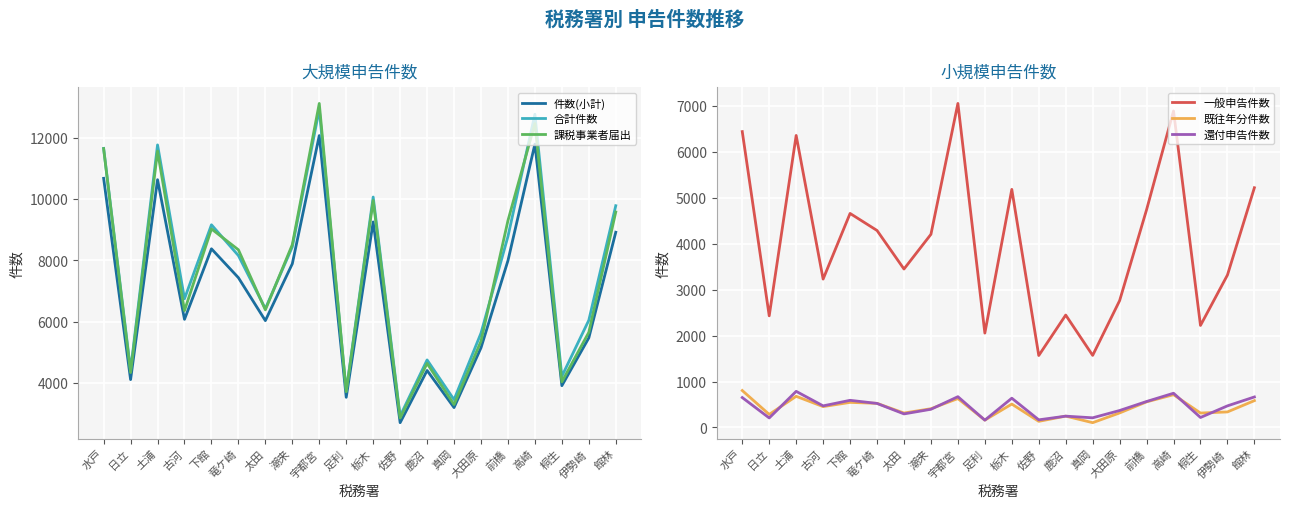

Which series changed the most between 栃木 and 桐生?

課税事業者届出